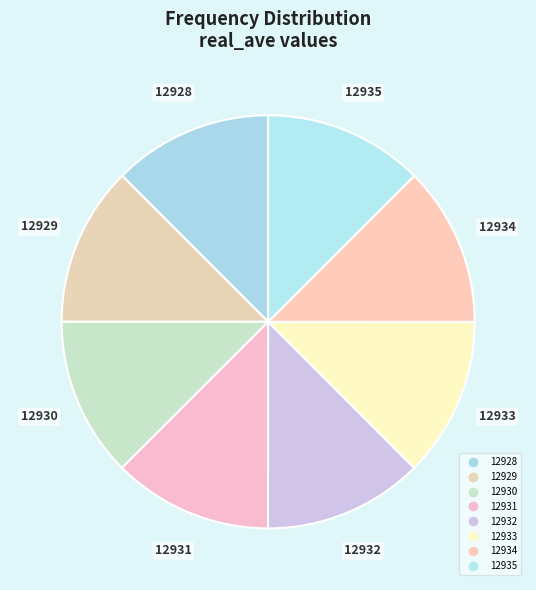

Which slice is the largest?

12935